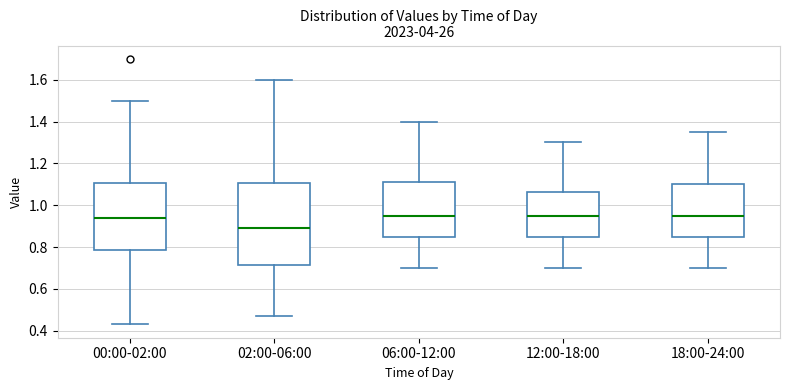

Where does the lower whisker of the box for 02:00-06:00 end on the y-axis? The values are not printed on the chart, so give them approximately, as read against the axis.

0.48